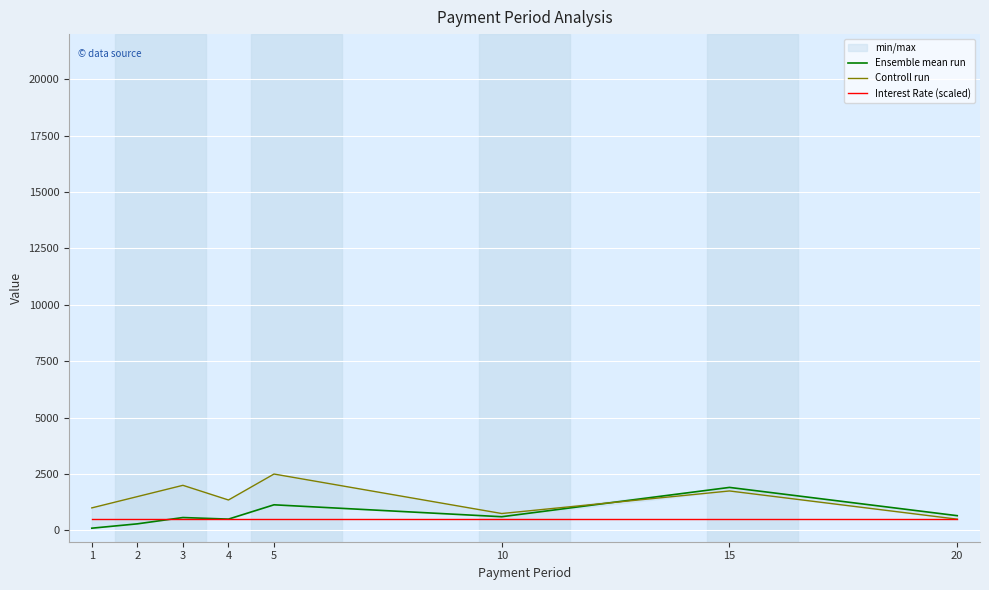

Reading left to right, transcribe all the data shown in this chart.

Ensemble mean run: 1=100.0	2=292.9	3=571.9	4=502.6	5=1136.5	10=608.1	15=1907.3	20=654.3
Controll run: 1=1000.0	2=1500.0	3=2000.0	4=1350.0	5=2500.0	10=750.0	15=1750.0	20=500.0
Interest Rate (scaled): 1=500.0	2=500.0	3=500.0	4=500.0	5=500.0	10=500.0	15=500.0	20=500.0